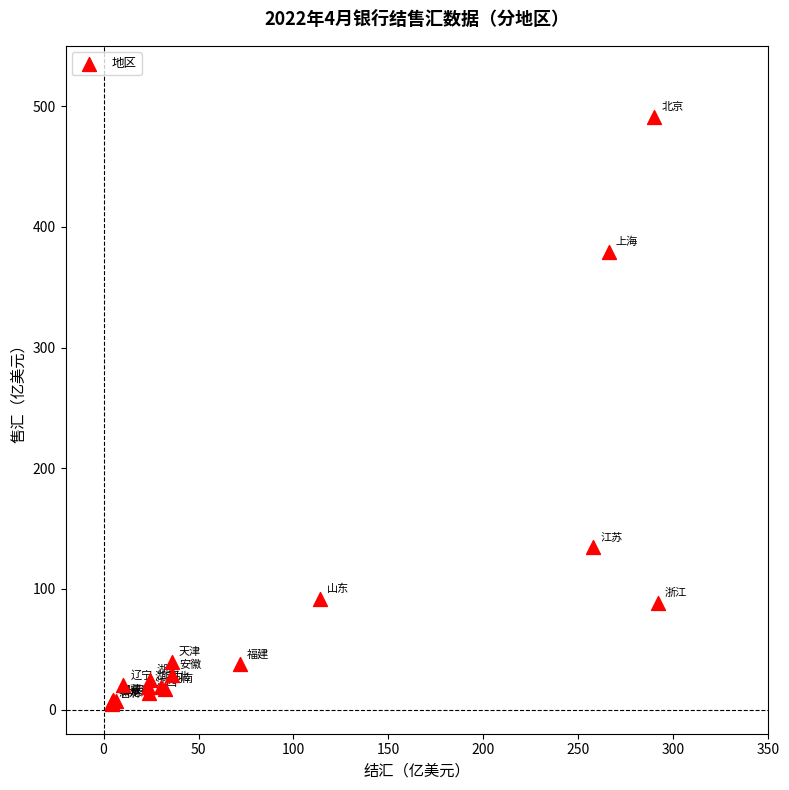

What Y value in the scatter plot is closest to 247?

134.4